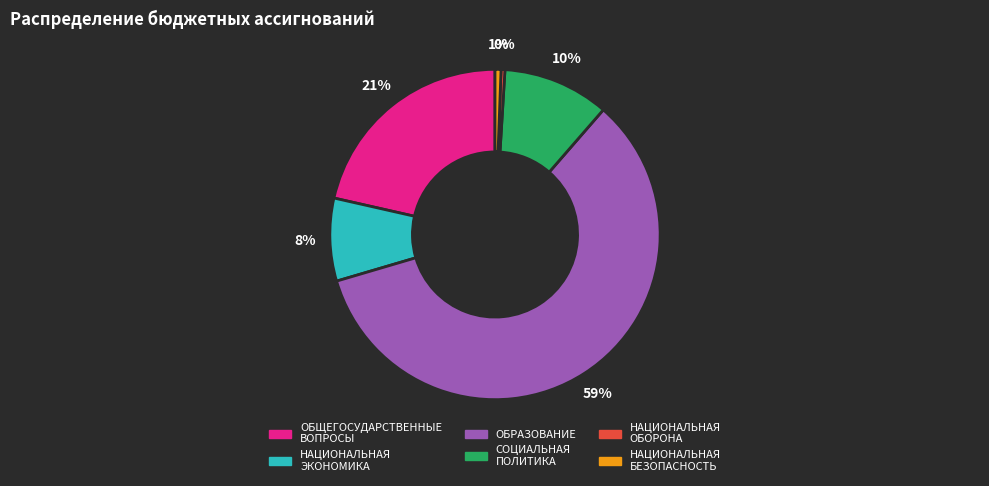

Which has a higher value, НАЦИОНАЛЬНАЯ ОБОРОНА or ОБЩЕГОСУДАРСТВЕННЫЕ ВОПРОСЫ?

ОБЩЕГОСУДАРСТВЕННЫЕ ВОПРОСЫ